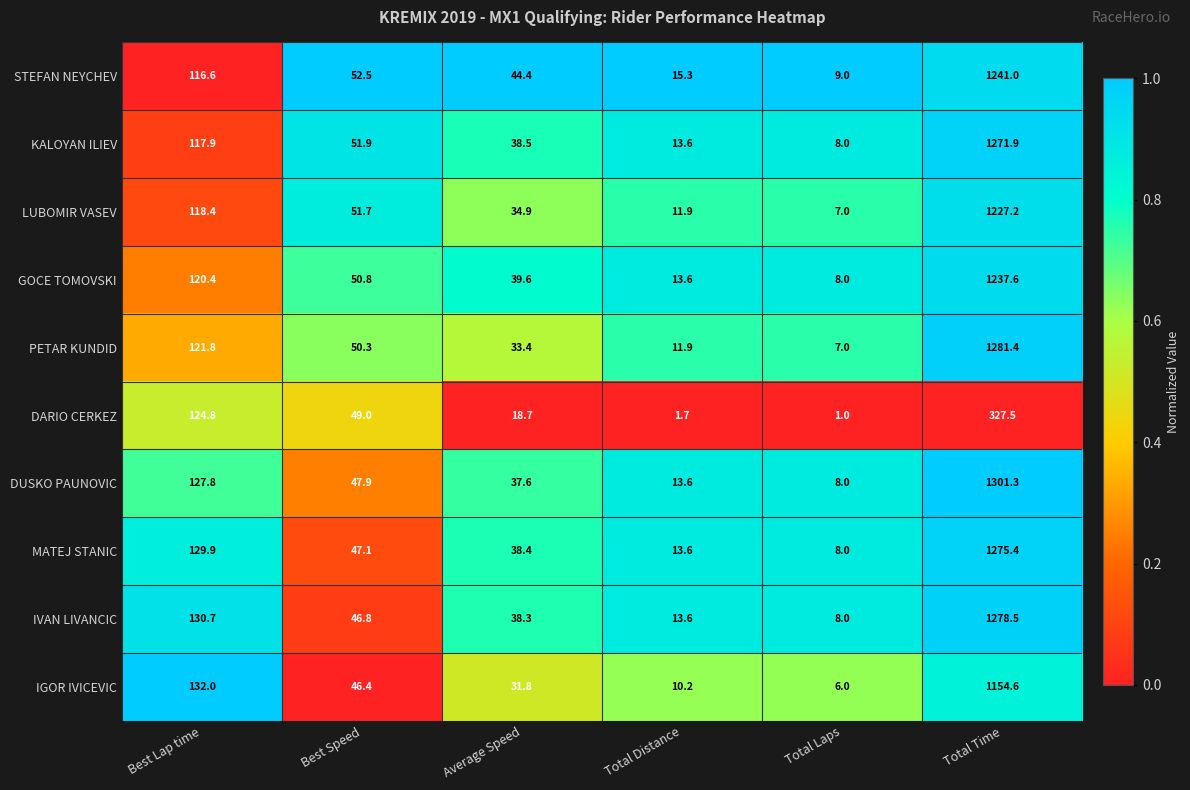

What is the difference between the PETAR KUNDID values at Average Speed and Best Speed?

16.9